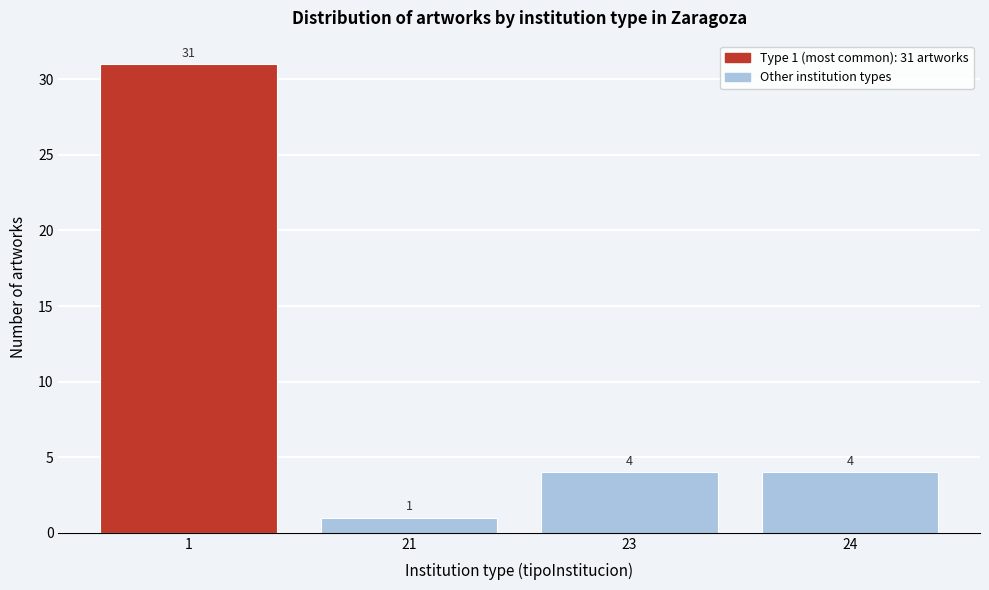

Reading right to left, list all the values displayed in this chart.

24=4	23=4	21=1	1=31